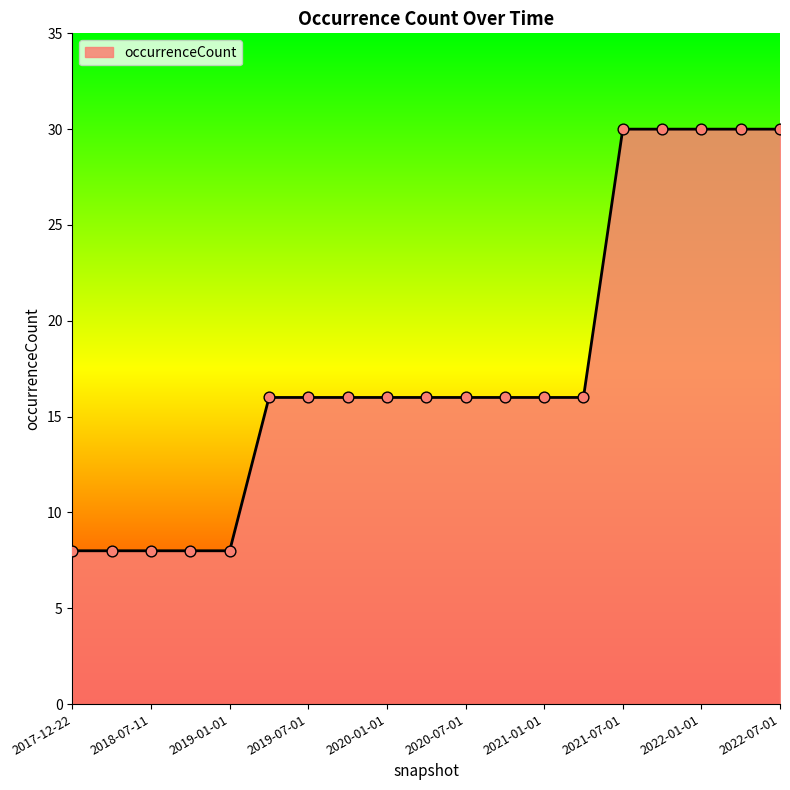

What is the greatest value displayed?

30